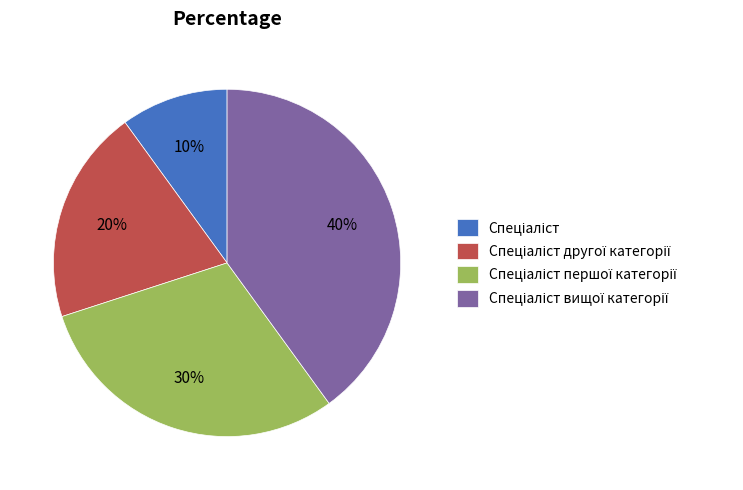

To the nearest percent, what is the difference between the largest and smallest slice percentages?

30%